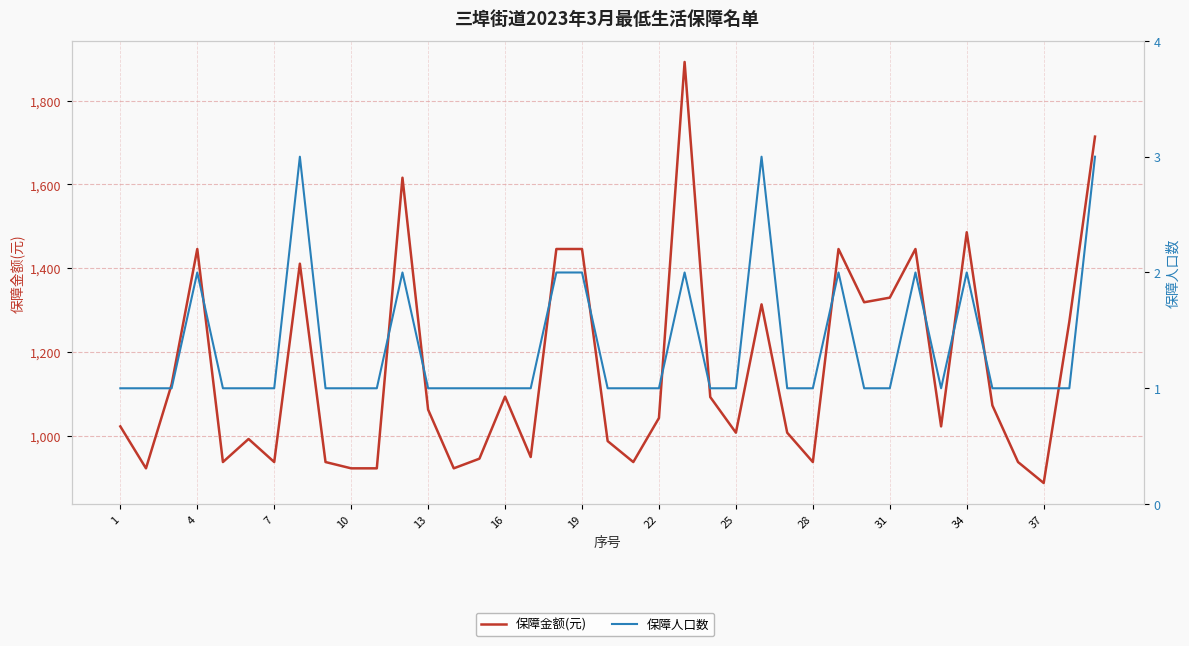

What is the minimum value for 保障人口数?

1